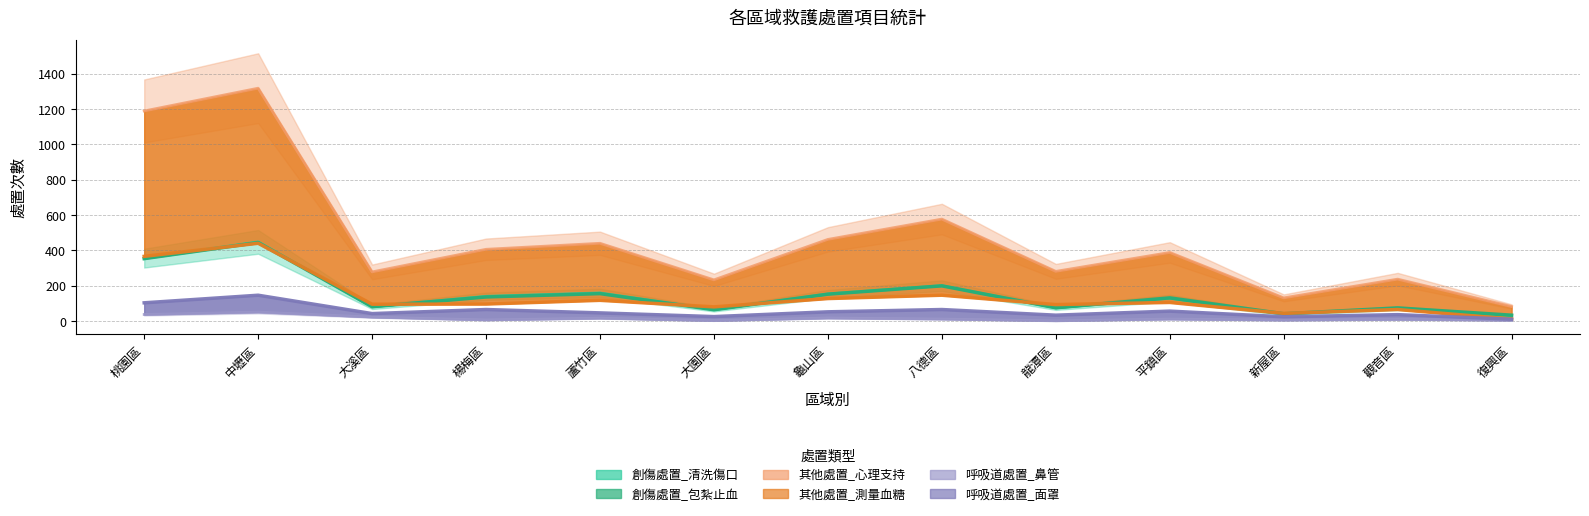

What is the spread (max minus min) of values at 觀音區?

228